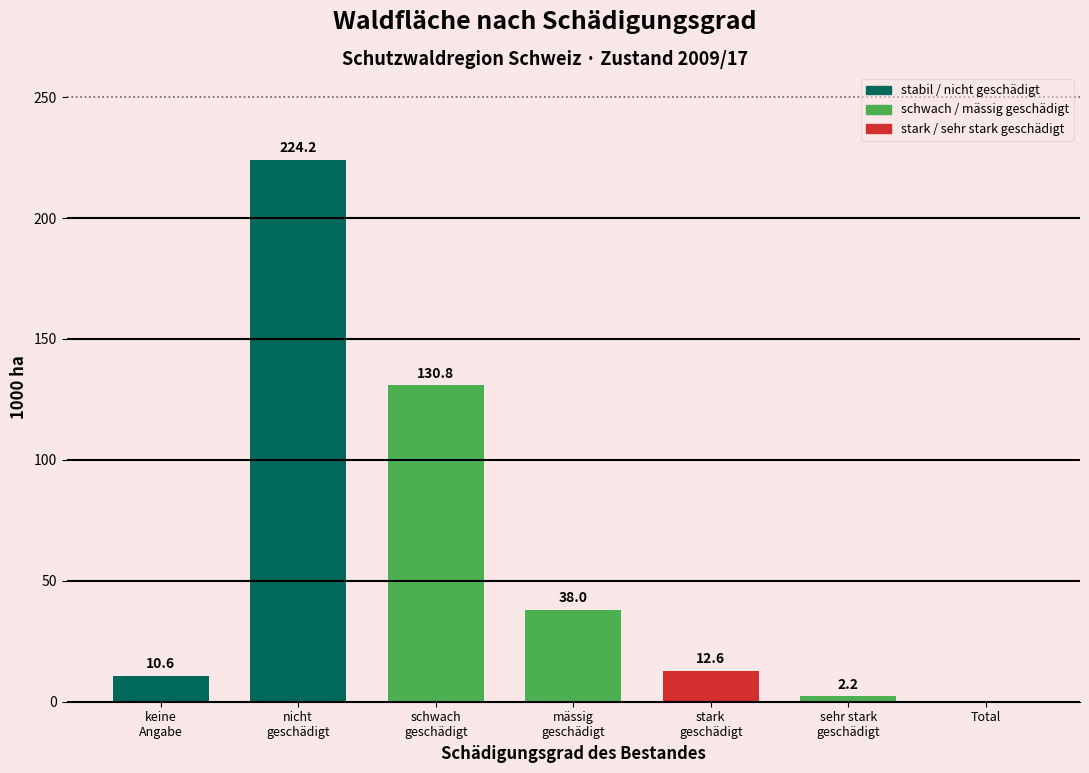

What is the maximum value shown in the chart?

224.2